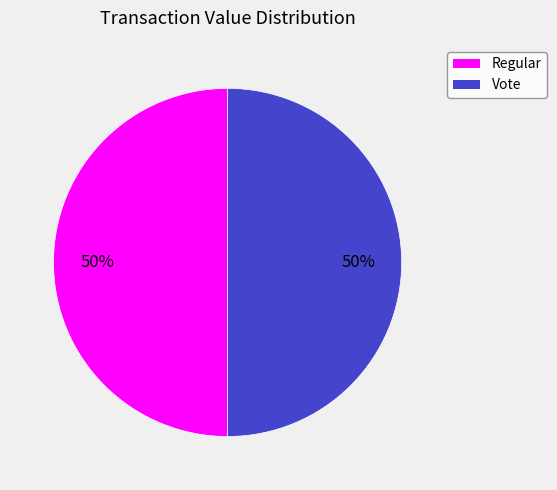

Count the number of slices in the pie.

2